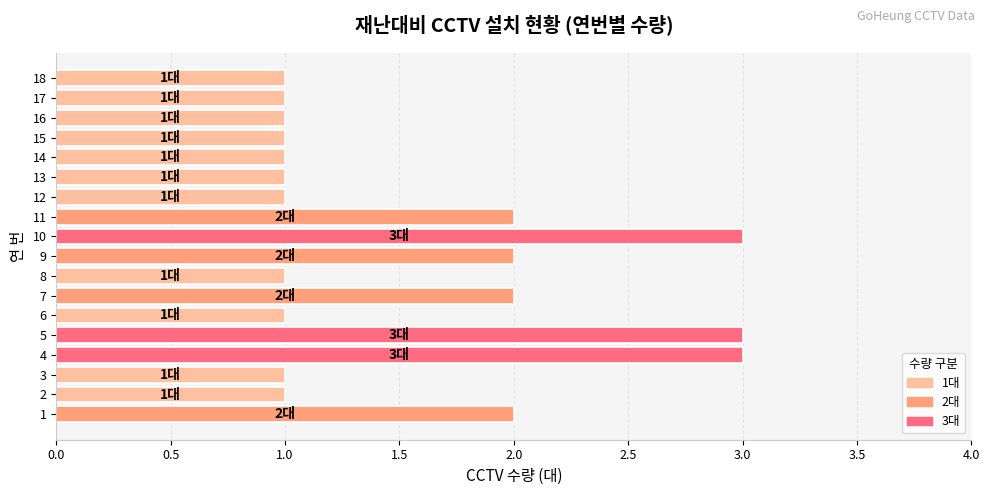

The chart shows a value of 4 at 4. True or false?

False